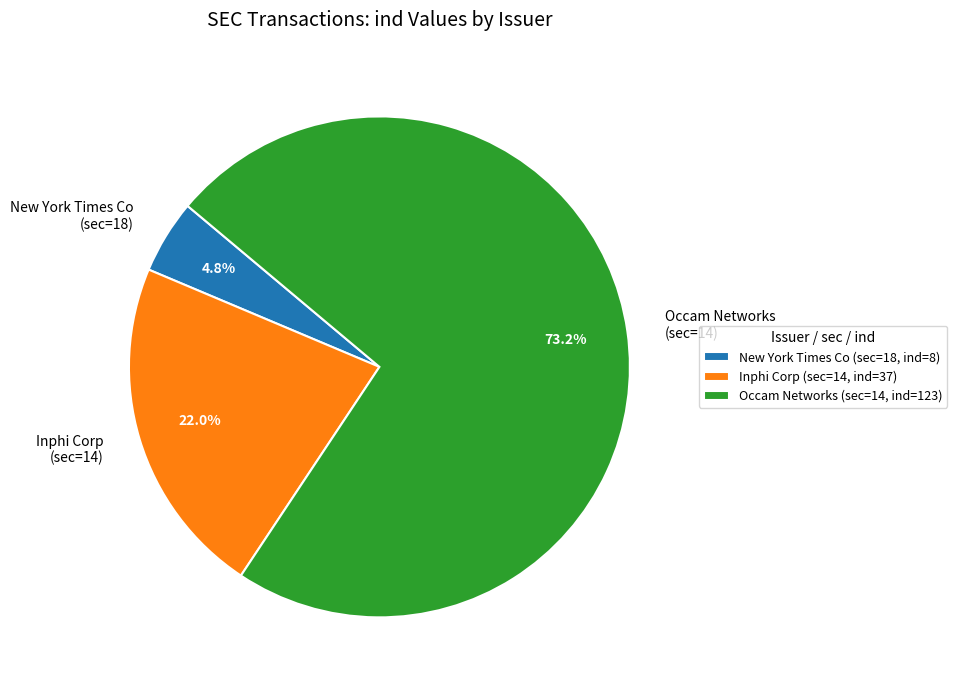

What percentage do Occam Networks (sec=14) and New York Times Co (sec=18) together represent?

78.0%